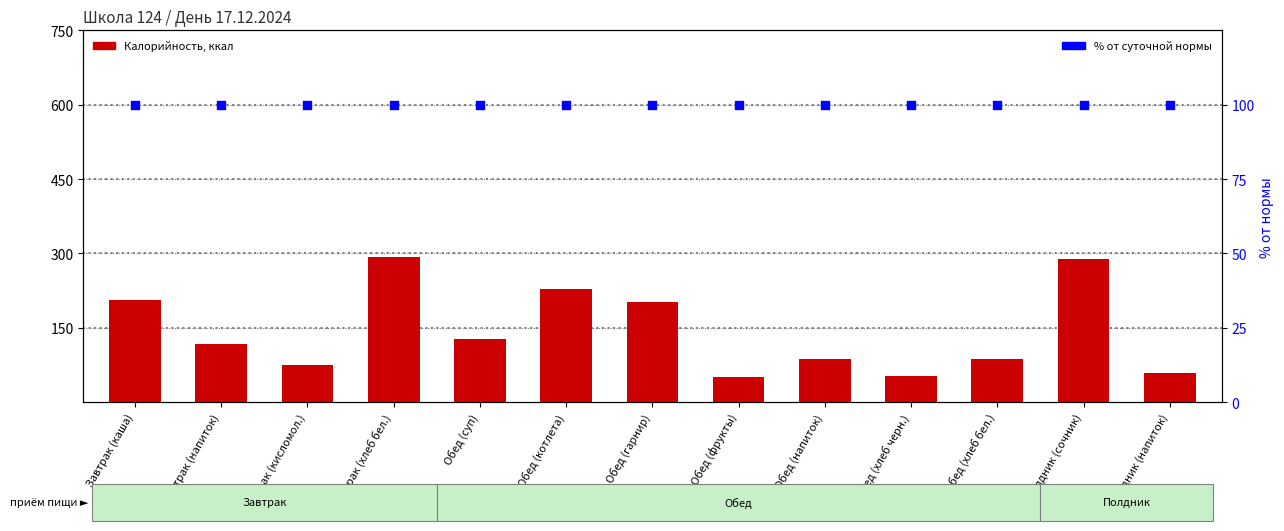

At which category is the sum across all series the highest?

Завтрак (хлеб бел.)